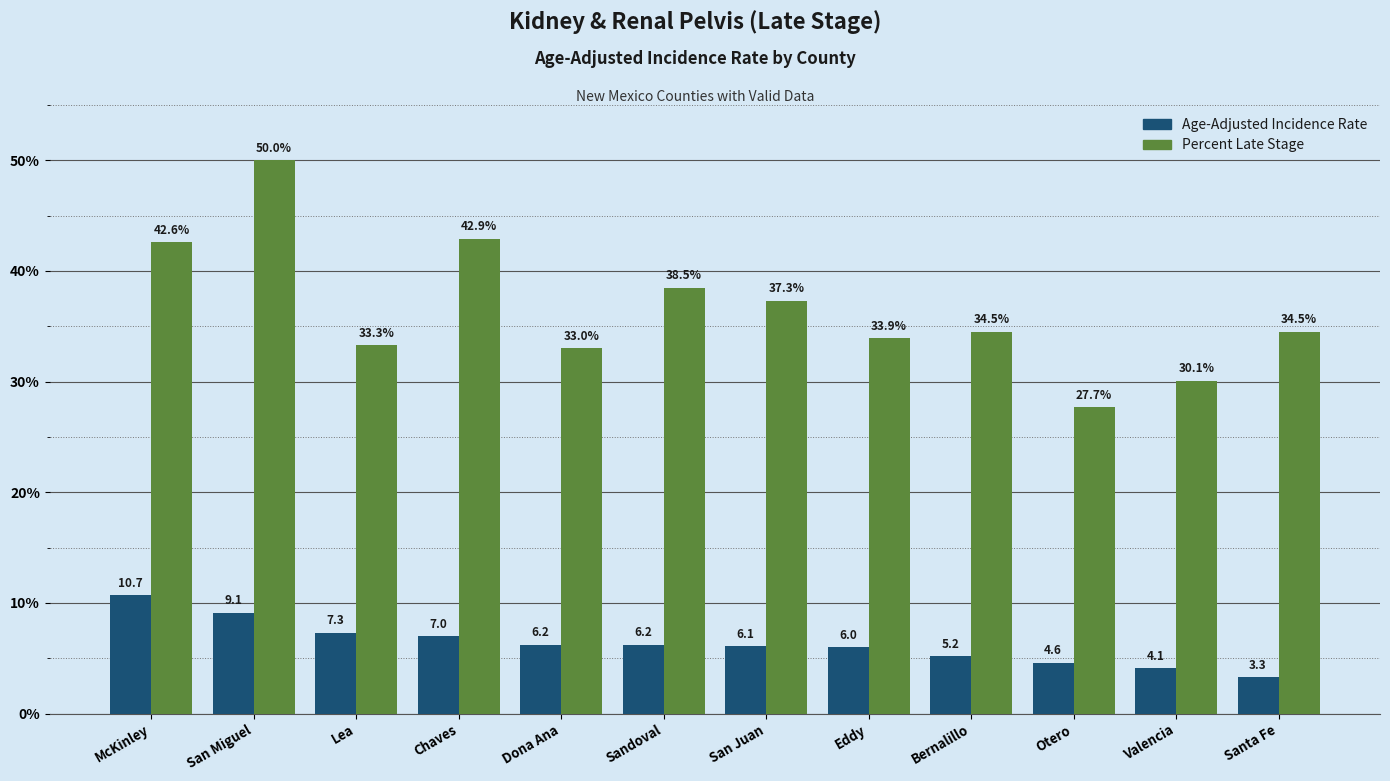

Reading left to right, list all the values displayed in this chart.

Age-Adjusted Incidence Rate: McKinley=10.7	San Miguel=9.1	Lea=7.3	Chaves=7.0	Dona Ana=6.2	Sandoval=6.2	San Juan=6.1	Eddy=6.0	Bernalillo=5.2	Otero=4.6	Valencia=4.1	Santa Fe=3.3
Percent Late Stage: McKinley=42.6	San Miguel=50.0	Lea=33.3	Chaves=42.9	Dona Ana=33.0	Sandoval=38.5	San Juan=37.3	Eddy=33.9	Bernalillo=34.5	Otero=27.7	Valencia=30.1	Santa Fe=34.5